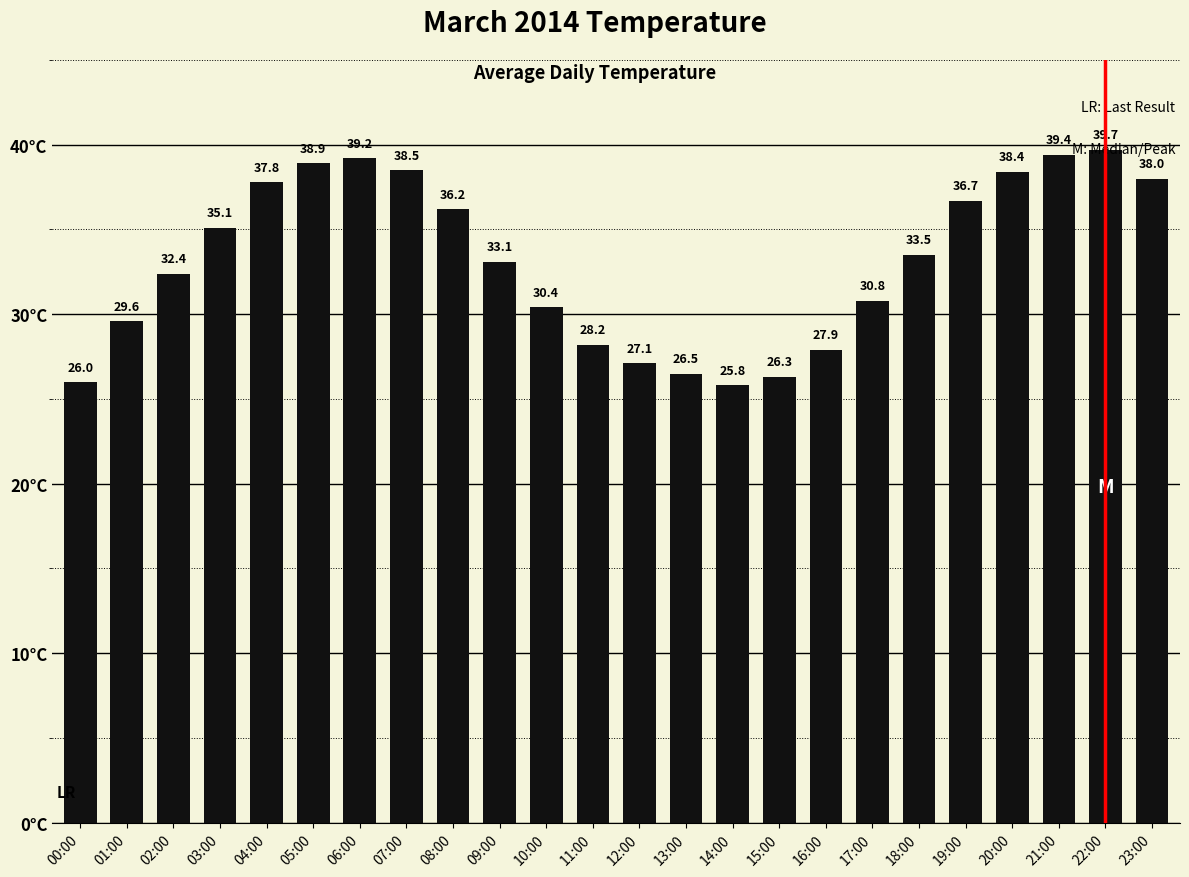

Where is the data nearest to the value 32?

02:00